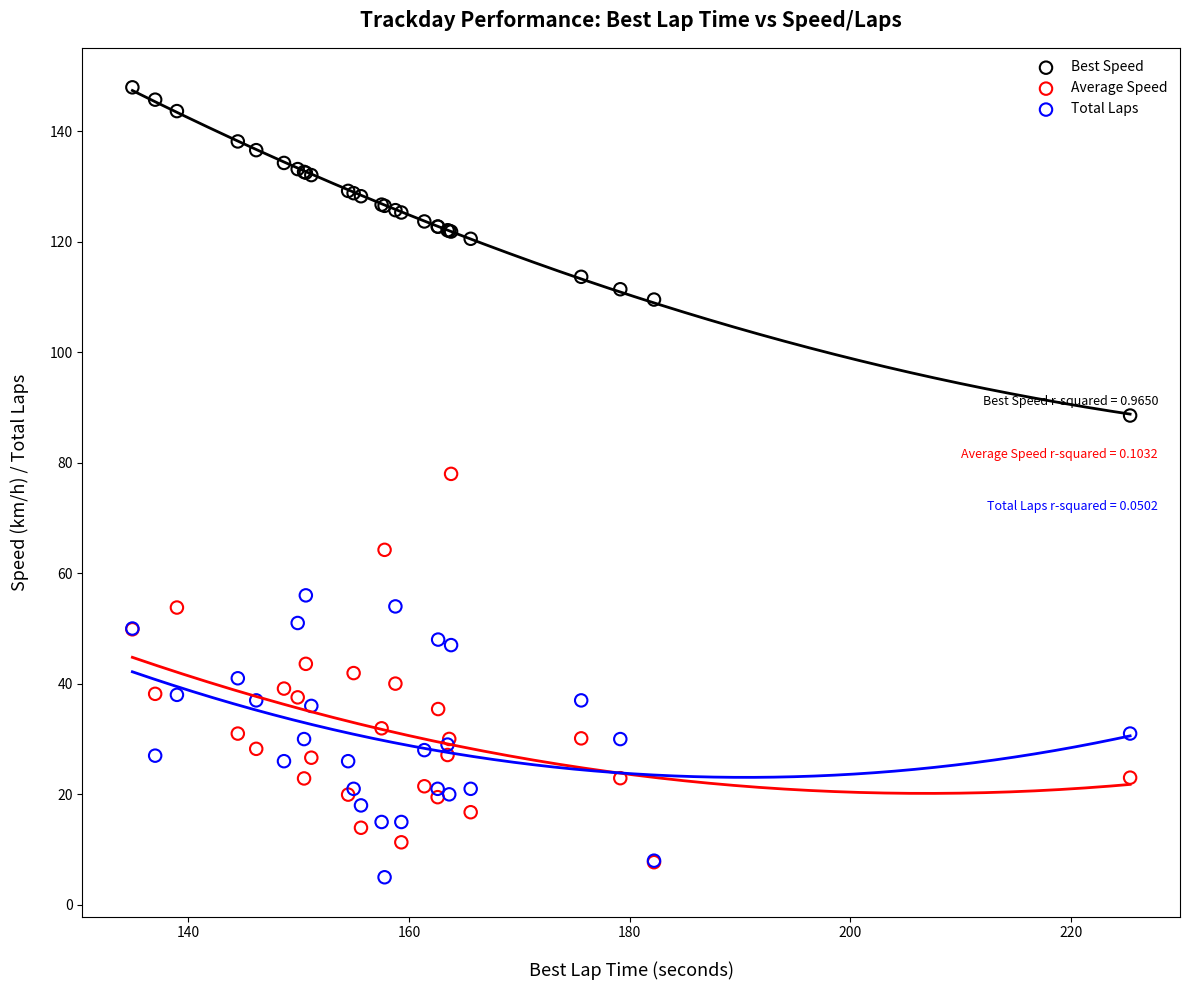

Which series has the largest Y range (max minus min)?

Average Speed